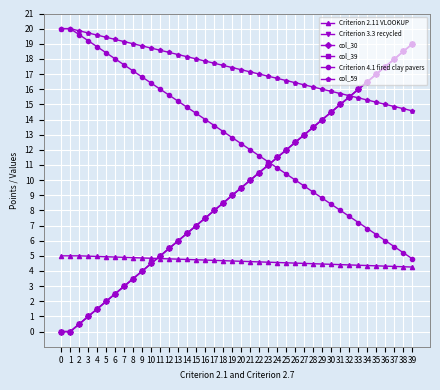

Does the chart have visible grid lines?

Yes